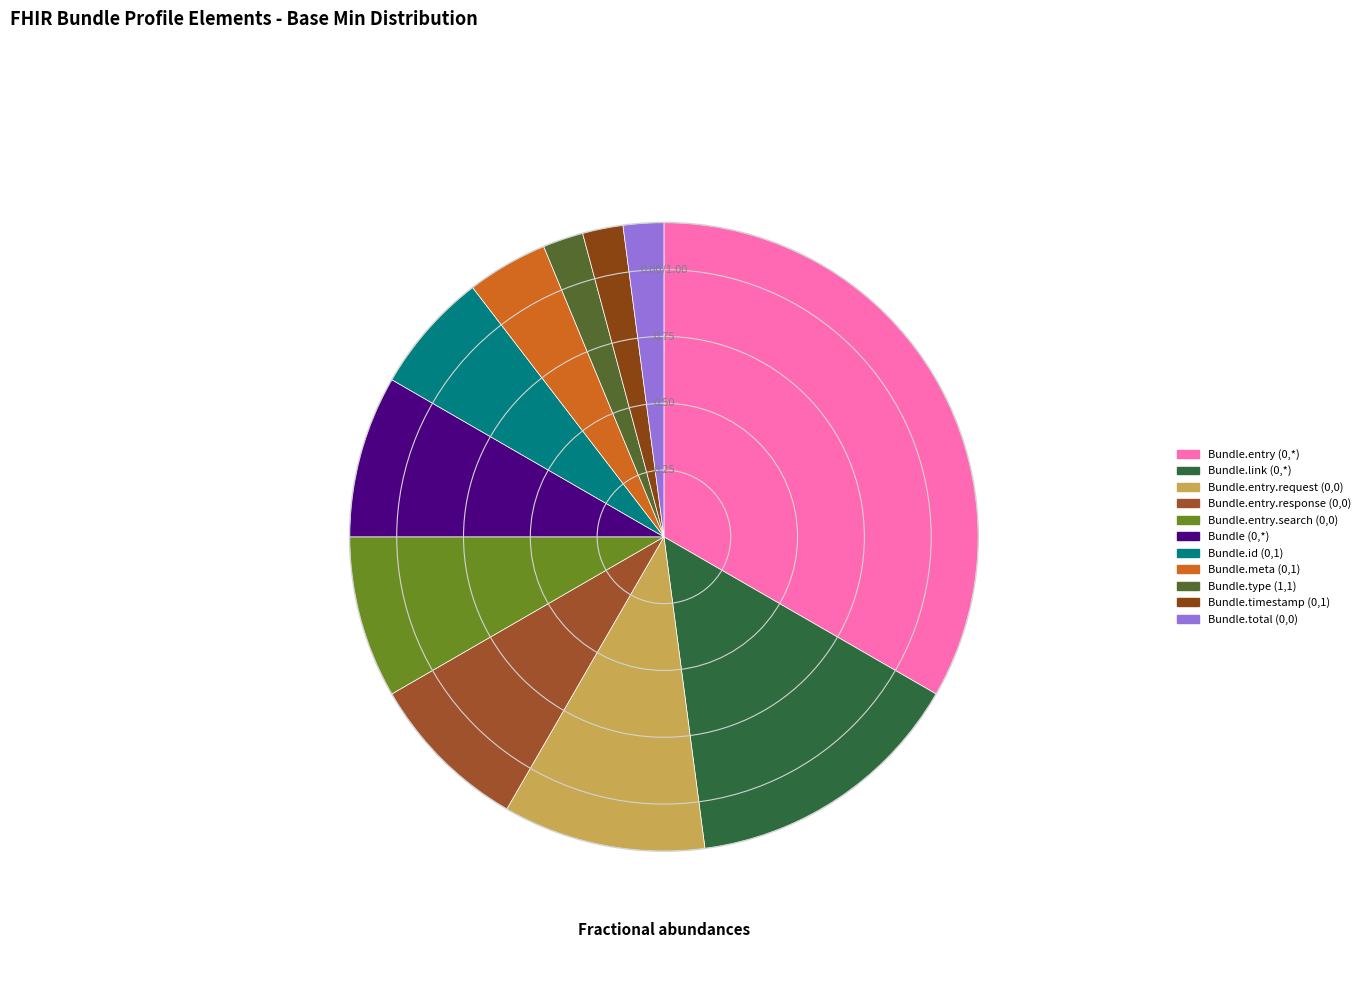

Count the number of slices in the pie.

11